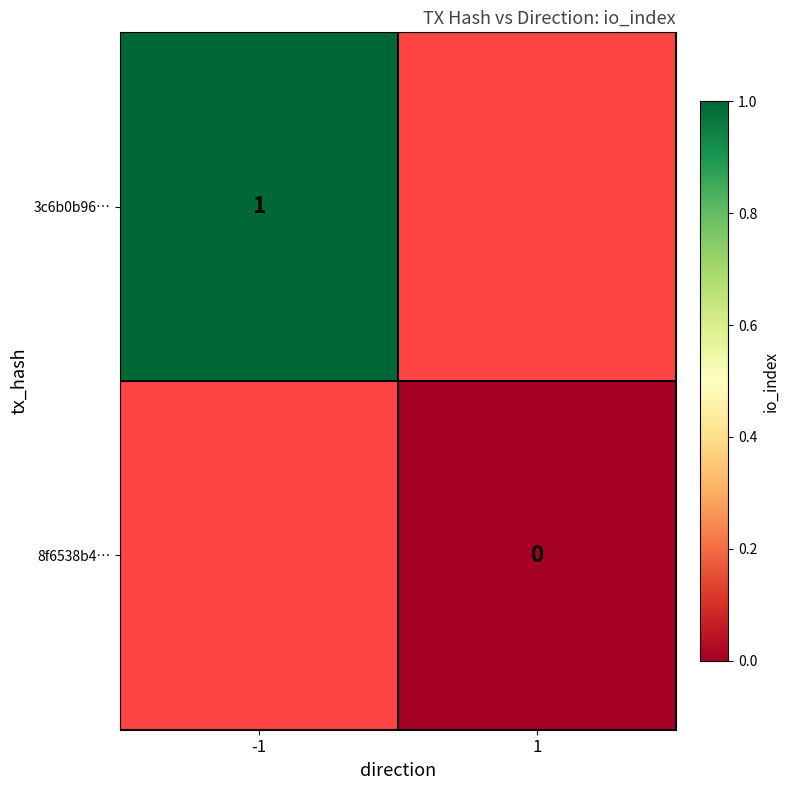

True or false: 3c6b0b96… has a value of 1 at -1.

True